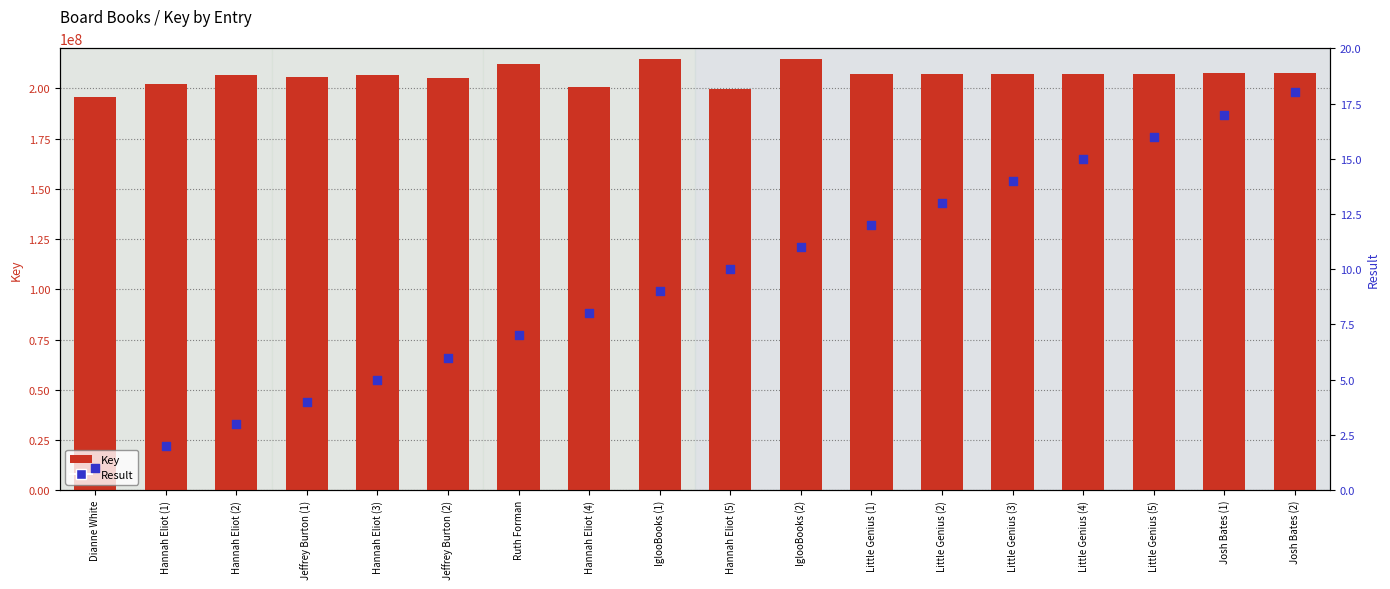

What are all the series names shown in the legend?

Key, Result